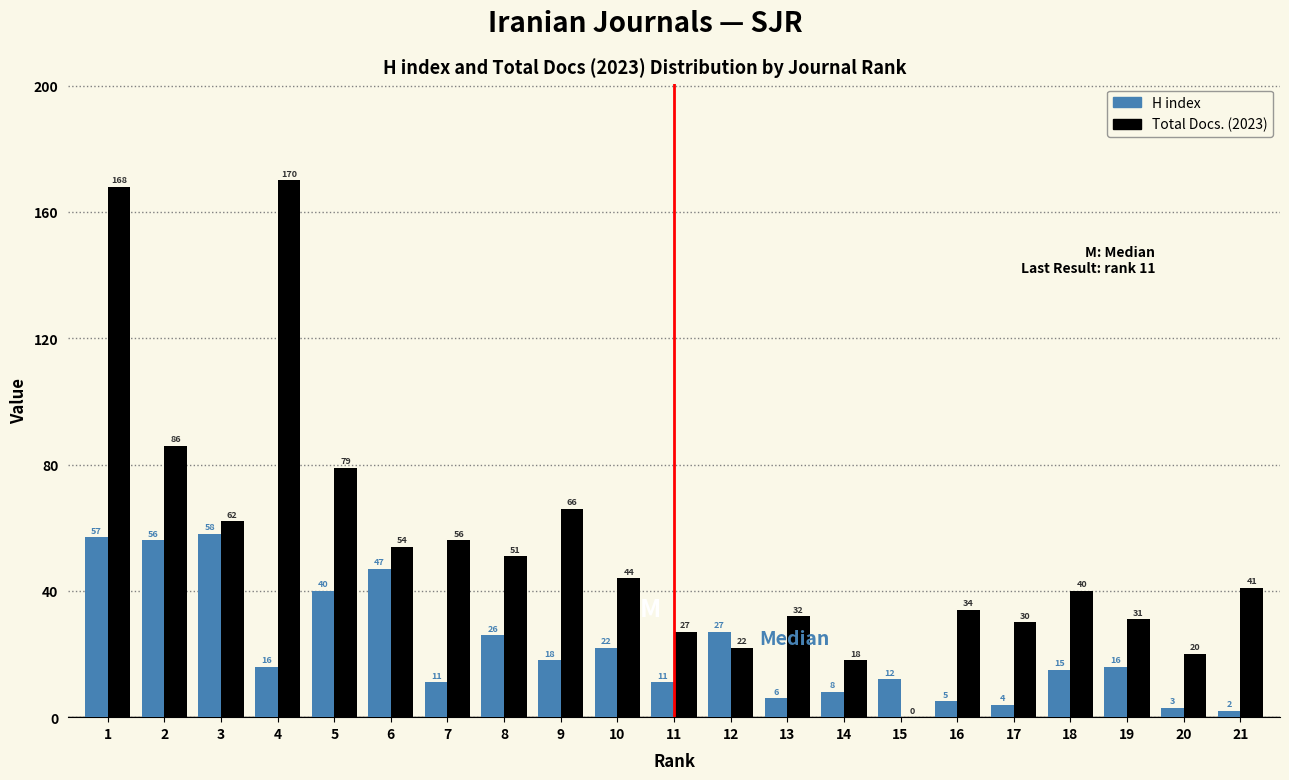

Reading left to right, transcribe all the data shown in this chart.

H index: 1=57	2=56	3=58	4=16	5=40	6=47	7=11	8=26	9=18	10=22	11=11	12=27	13=6	14=8	15=12	16=5	17=4	18=15	19=16	20=3	21=2
Total Docs. (2023): 1=168	2=86	3=62	4=170	5=79	6=54	7=56	8=51	9=66	10=44	11=27	12=22	13=32	14=18	15=0	16=34	17=30	18=40	19=31	20=20	21=41